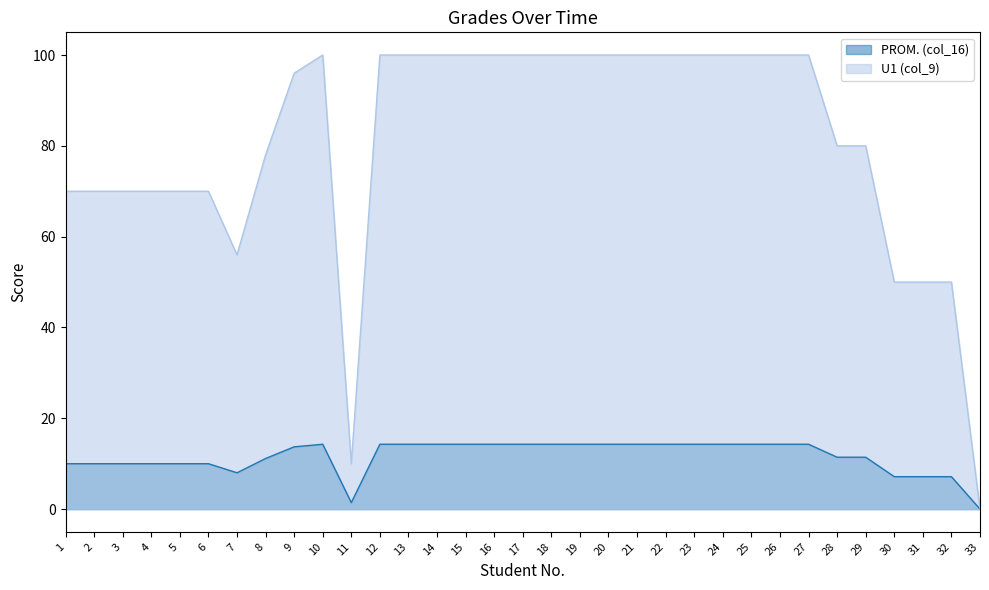

Reading right to left, transcribe all the data shown in this chart.

PROM. (col_16): 0.0	7.1	7.1	7.1	11.4	11.4	14.3	14.3	14.3	14.3	14.3	14.3	14.3	14.3	14.3	14.3	14.3	14.3	14.3	14.3	14.3	14.3	1.4	14.3	13.7	11.1	8.0	10.0	10.0	10.0	10.0	10.0	10.0
U1 (col_9): 0.0	50.0	50.0	50.0	80.0	80.0	100.0	100.0	100.0	100.0	100.0	100.0	100.0	100.0	100.0	100.0	100.0	100.0	100.0	100.0	100.0	100.0	10.0	100.0	96.0	78.0	56.0	70.0	70.0	70.0	70.0	70.0	70.0